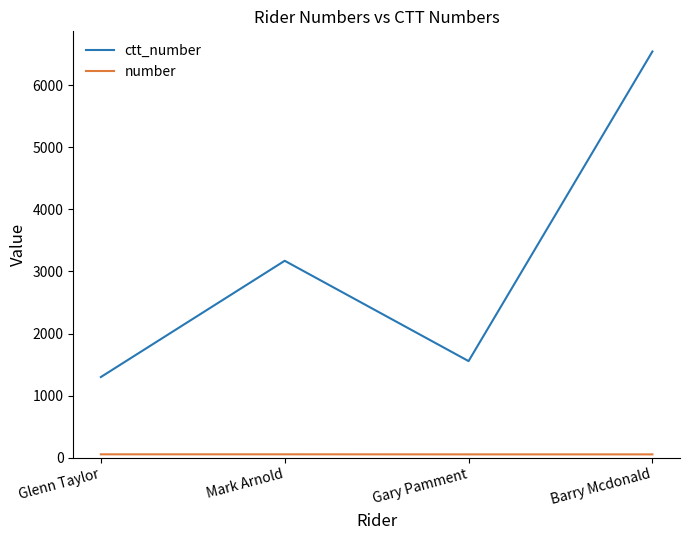

Which label corresponds to the largest value in the chart?

Barry Mcdonald